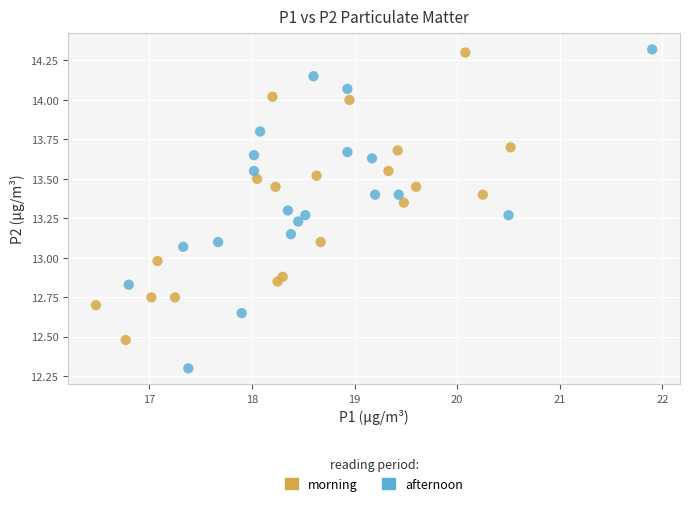

What are all the series names shown in the legend?

morning, afternoon